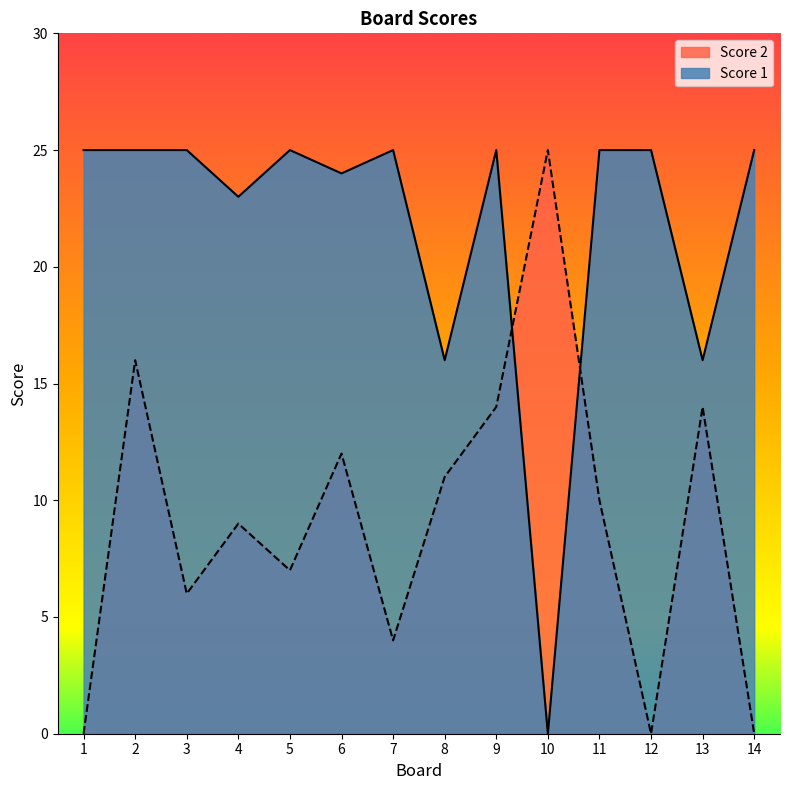

What is the total value across all series at 7?

29